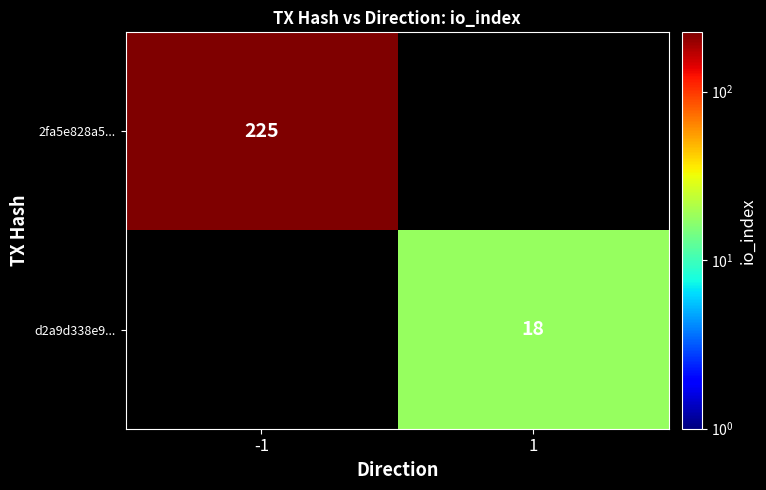

Is the value of d2a9d338e9... at 1 greater than the value of 2fa5e828a5... at -1?

No